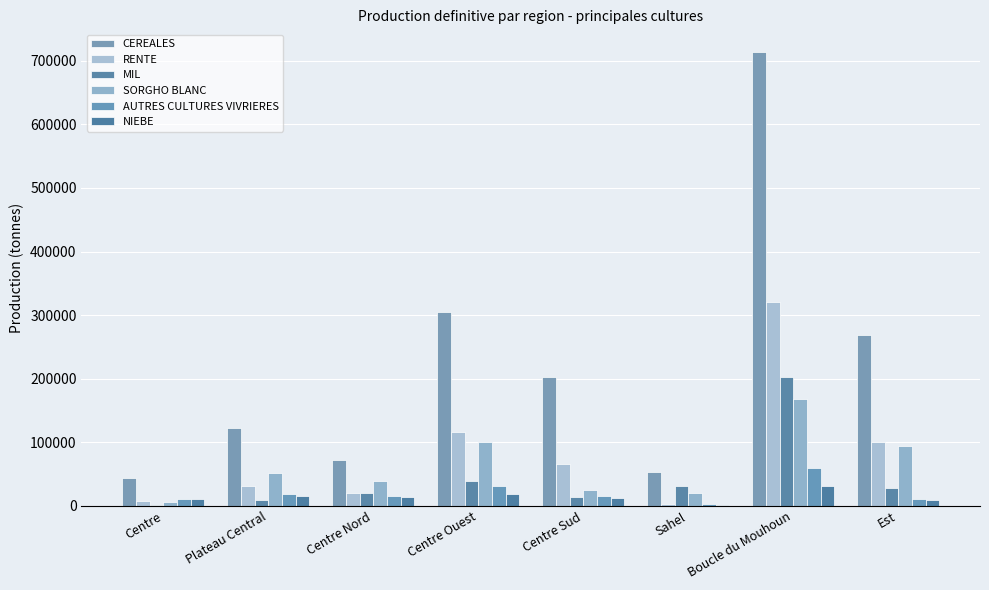

What is the label of the 5th bar from the left?

Centre Sud